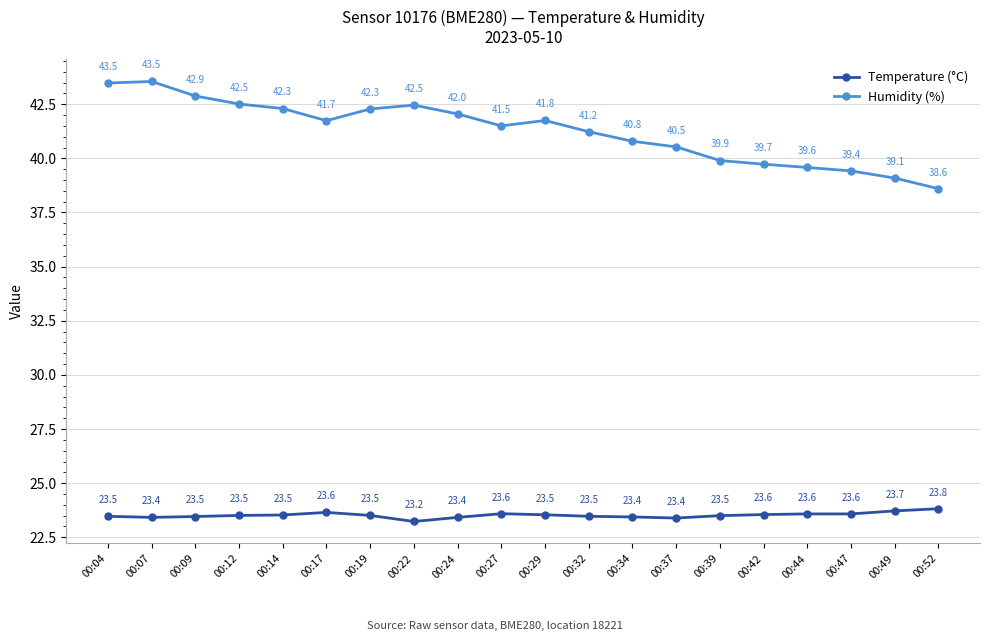

At how many categories does at least one series exceed 34?

20